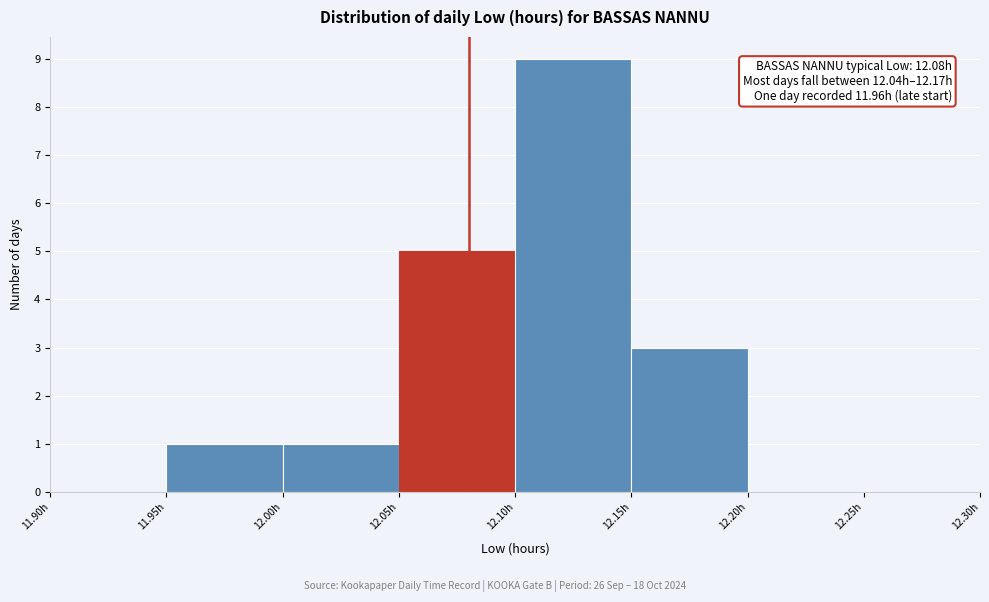

Which range on the x-axis has the tallest bar?

12.10 to 12.15